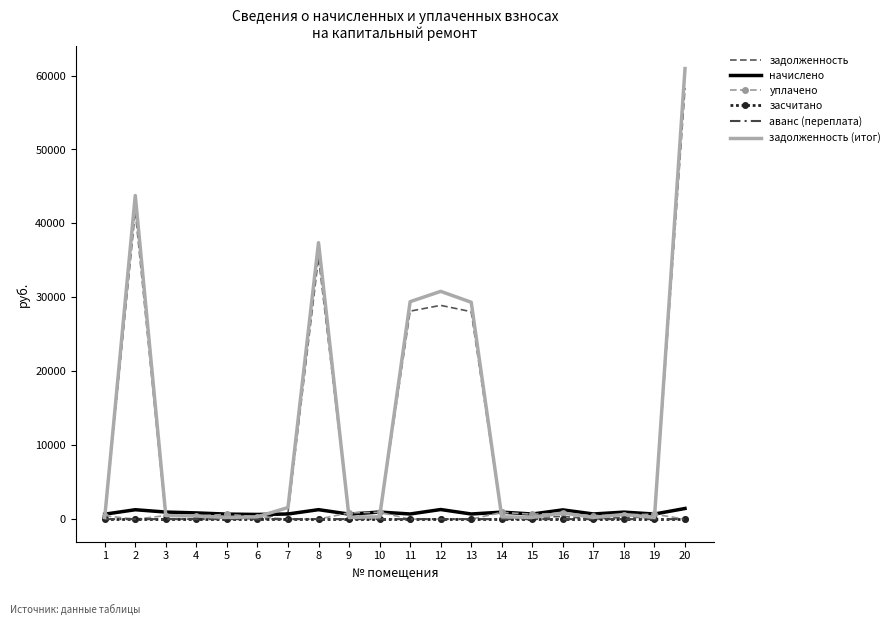

True or false: задолженность and засчитано intersect in this chart.

False